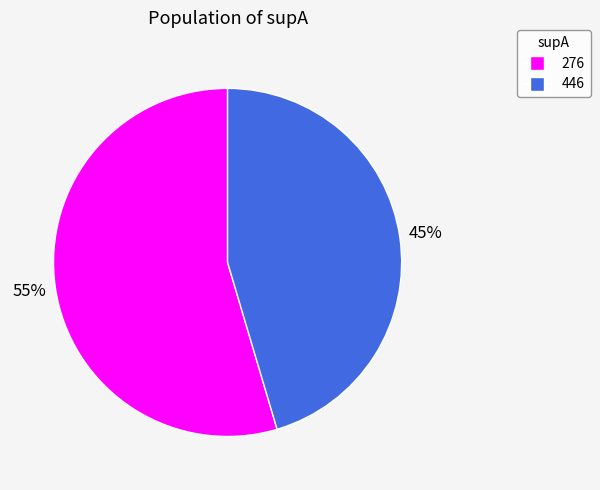

Do 446 and 276 together represent more than half of the pie?

Yes